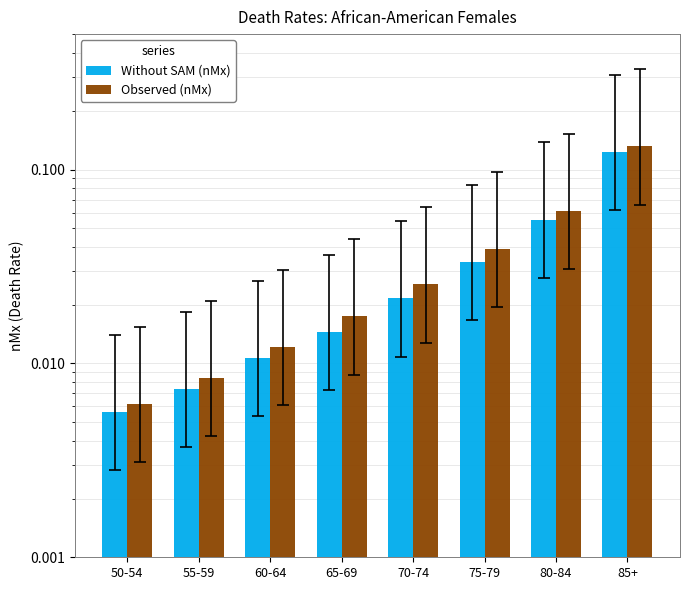

Which series has the largest total across all categories?

Observed (nMx)